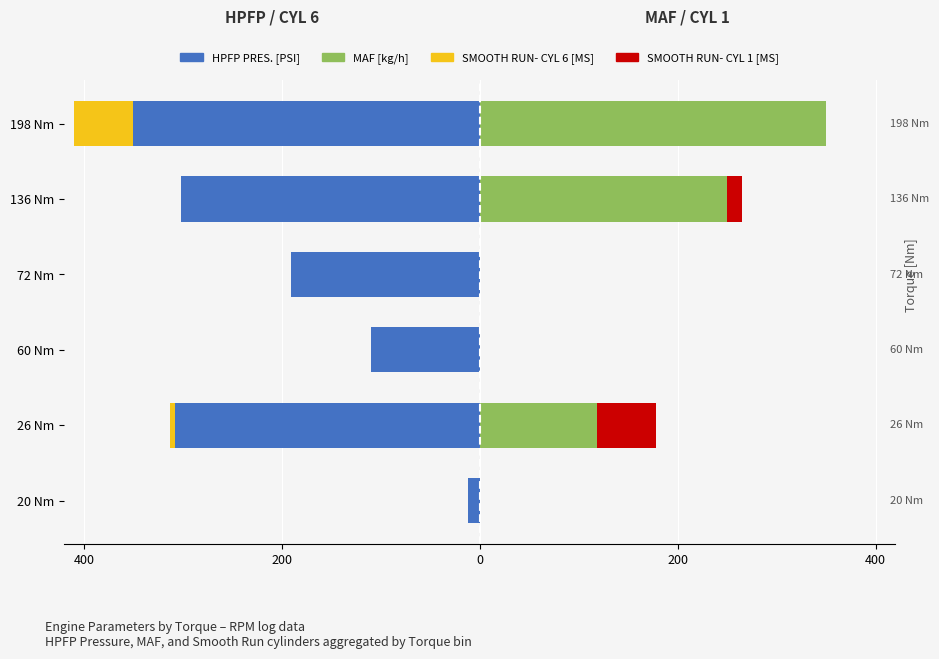

Which series changed the most between 26 Nm and 198 Nm?

MAF [kg/h]